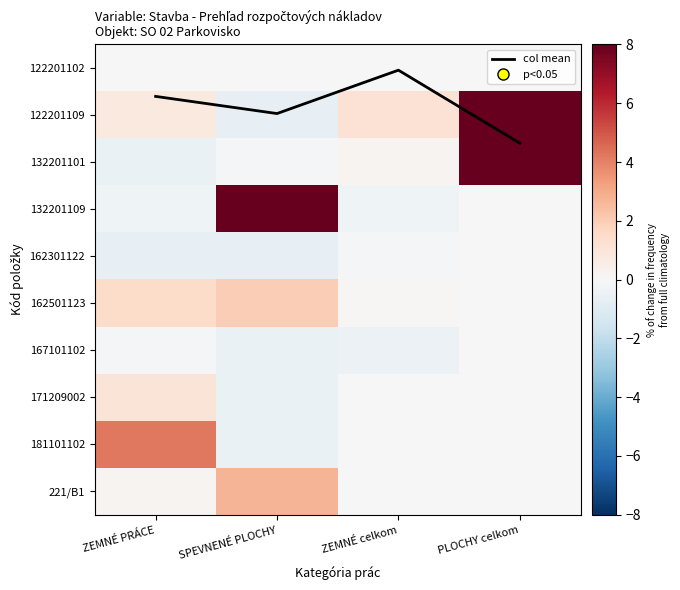

What is the difference between the highest and lowest values at PLOCHY celkom?

8.0